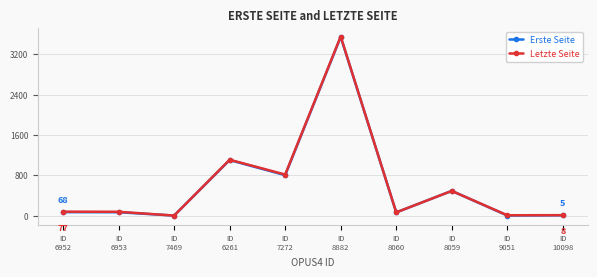

How many series are shown in this chart?

2